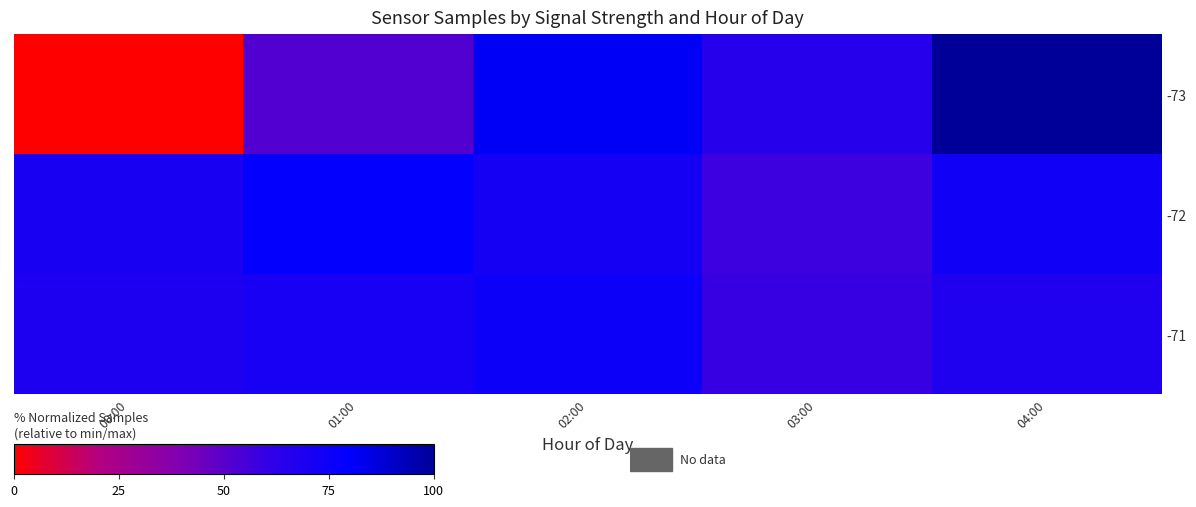

Which category has the lowest value across all series?

00:00